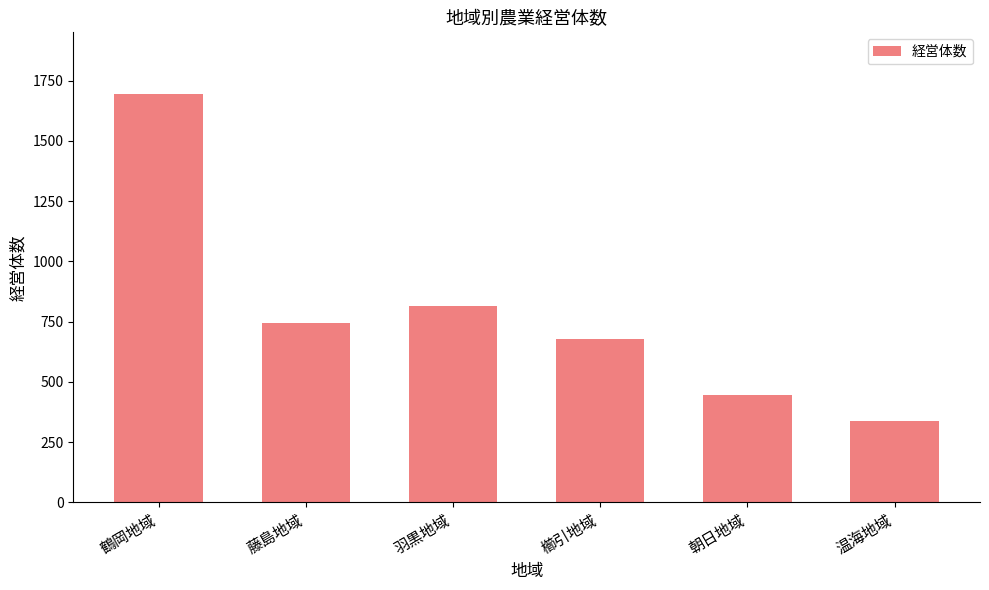

What is the sum of all values?

4717